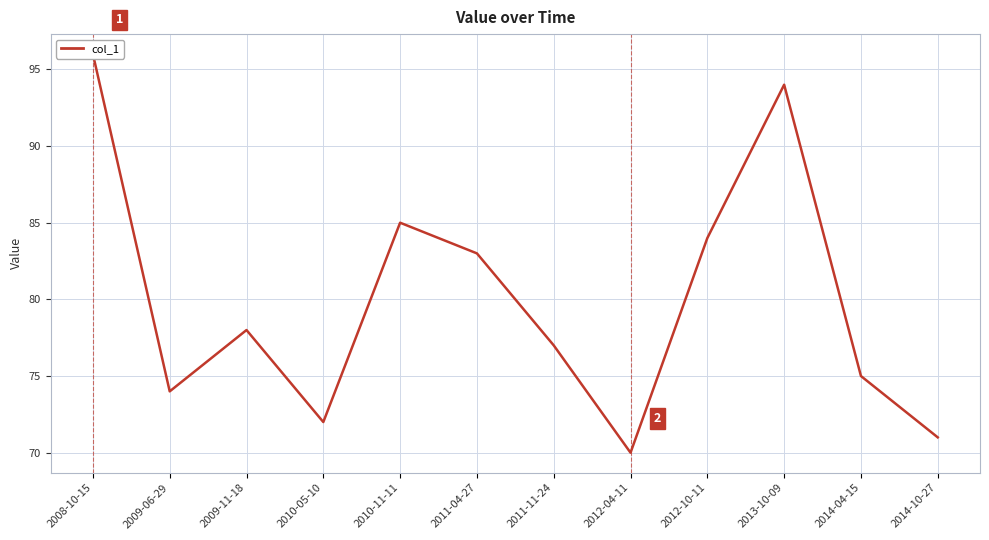

List the labels in order of value, largest first.

2008-10-15, 2013-10-09, 2010-11-11, 2012-10-11, 2011-04-27, 2009-11-18, 2011-11-24, 2014-04-15, 2009-06-29, 2010-05-10, 2014-10-27, 2012-04-11